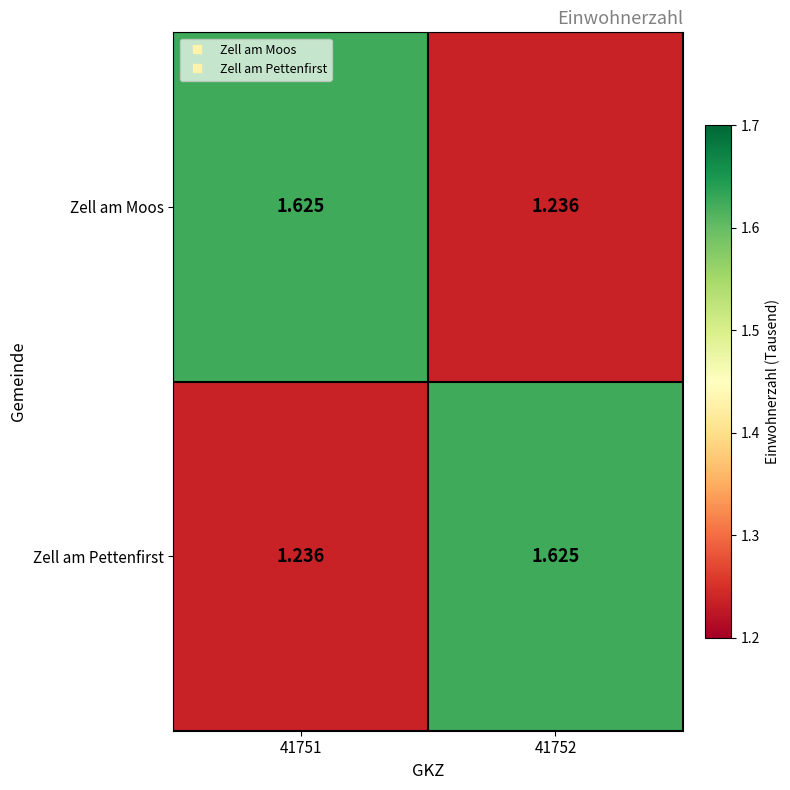

At 41751, list the series in order from largest to smallest.

Zell am Moos, Zell am Pettenfirst